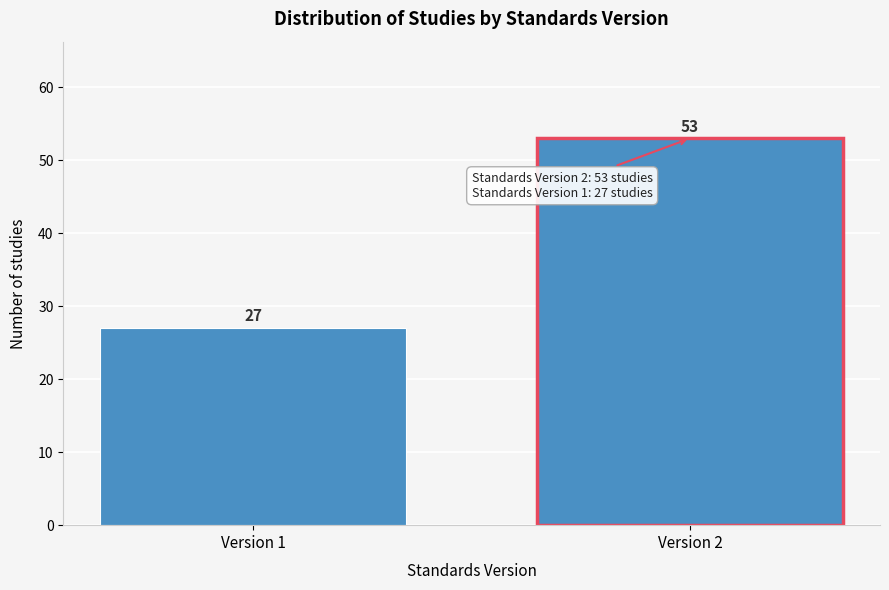

Reading left to right, extract all data points from this chart.

27	53